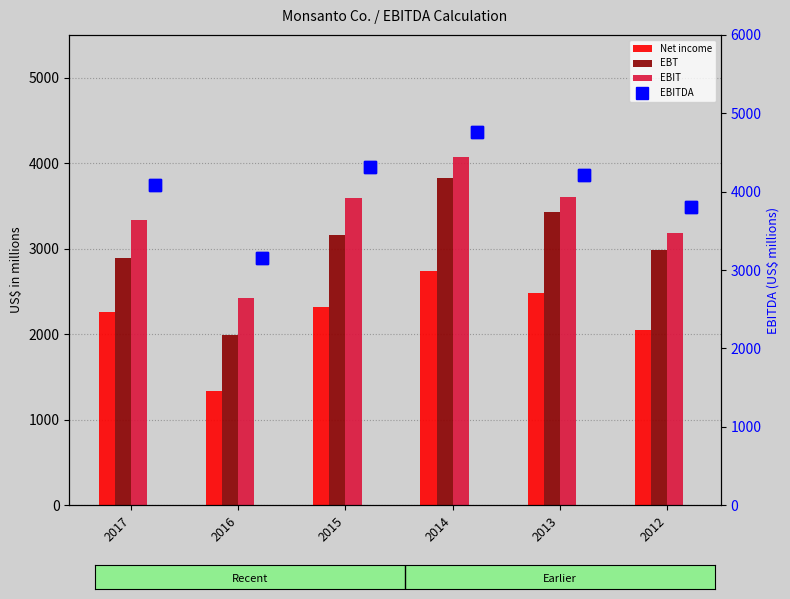

What is the lowest value of the Net income series?

1336